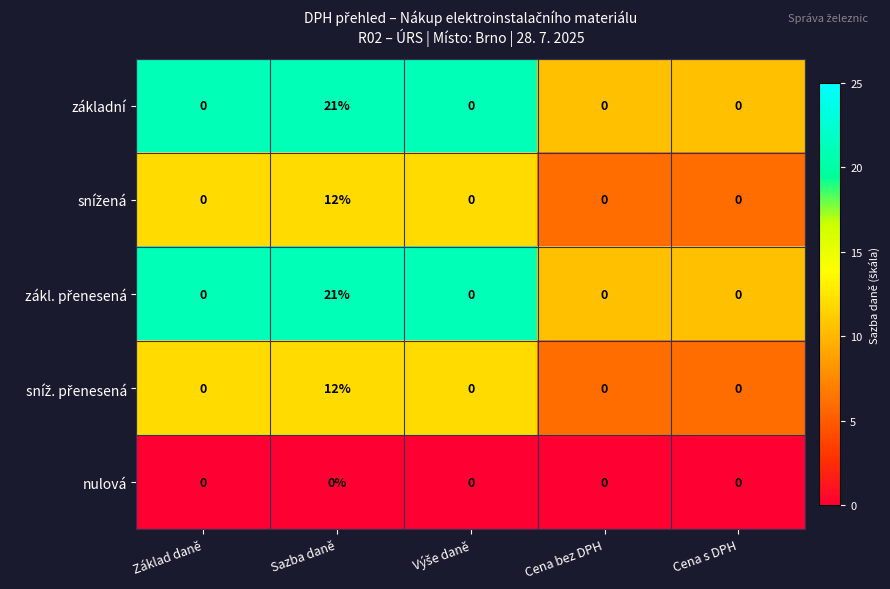

At which category is the sum across all series the highest?

Sazba daně